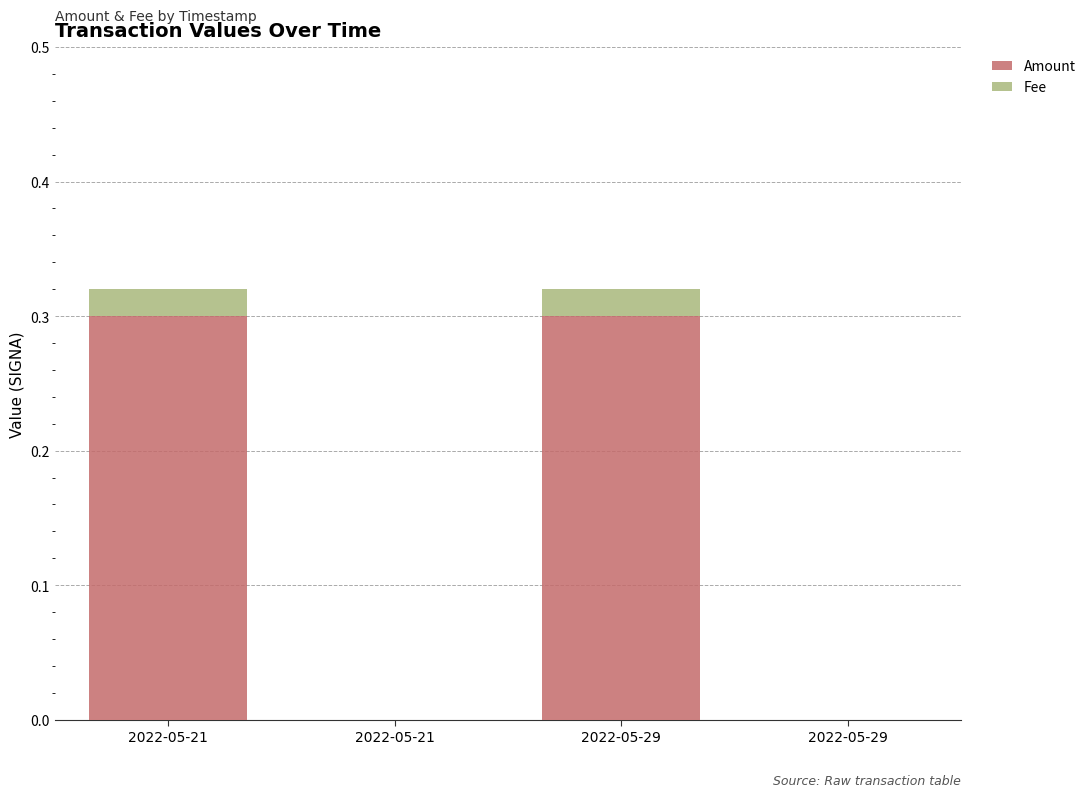

At 2022-05-21, list the series in order from largest to smallest.

Amount, Fee